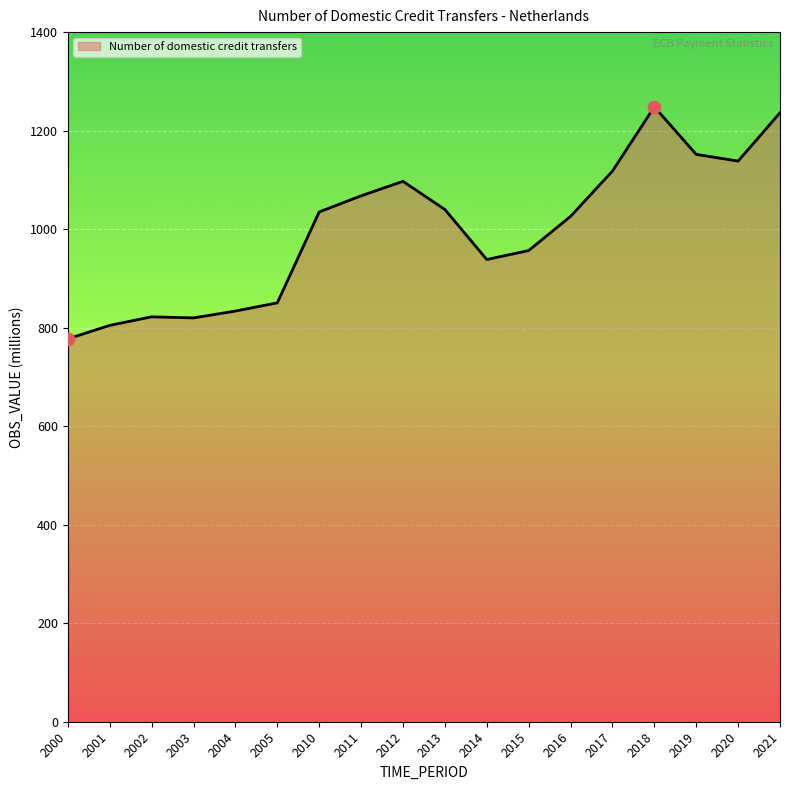

Between 2013 and 2000, which is larger?

2013